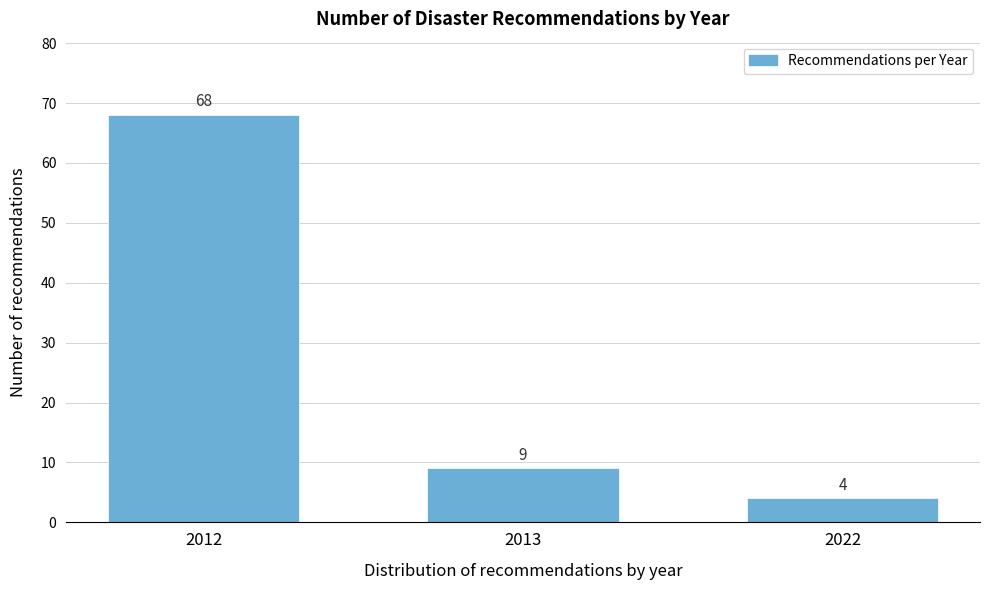

Reading right to left, extract all data points from this chart.

2022=4	2013=9	2012=68